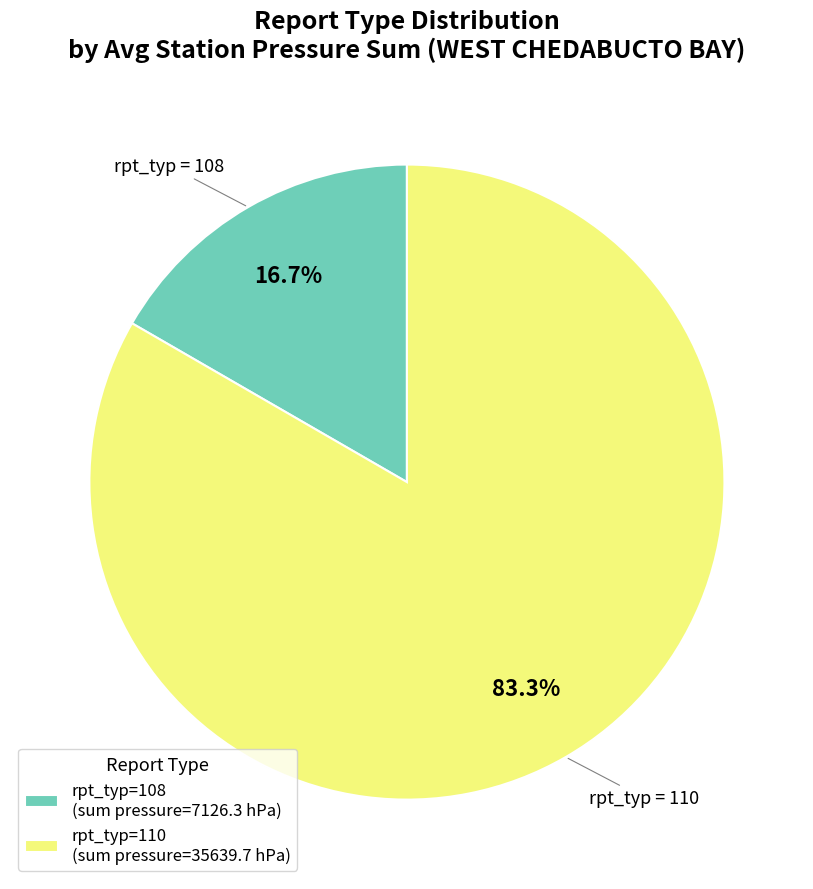

Rank the categories by value from lowest to highest.

rpt_typ=108 (sum pressure=7126.3 hPa), rpt_typ=110 (sum pressure=35639.7 hPa)